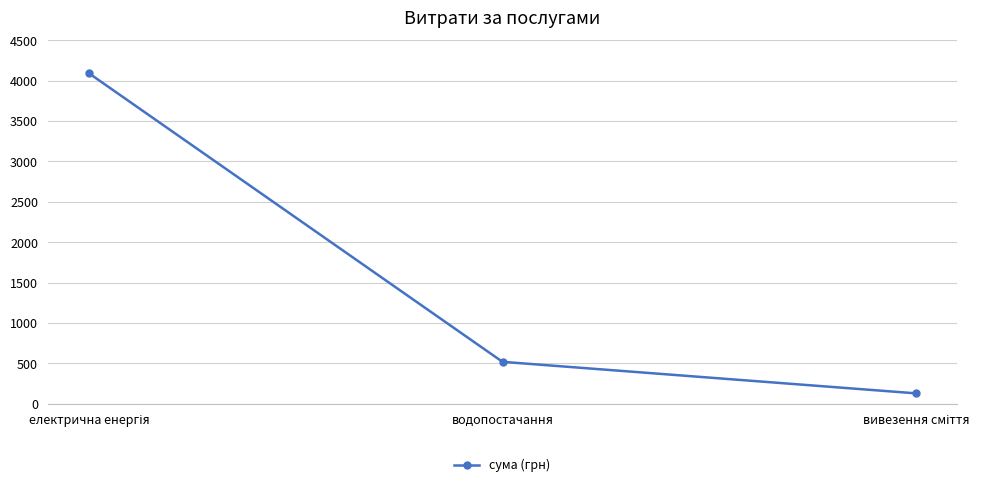

Reading left to right, what are all the values shown in this chart?

4090	520	130